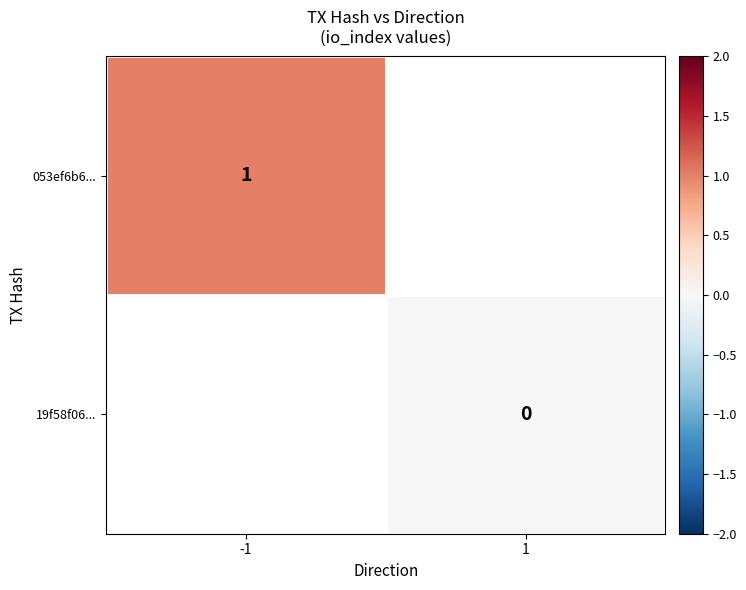

Is it true that 053ef6b6... equals 0 at -1?

False